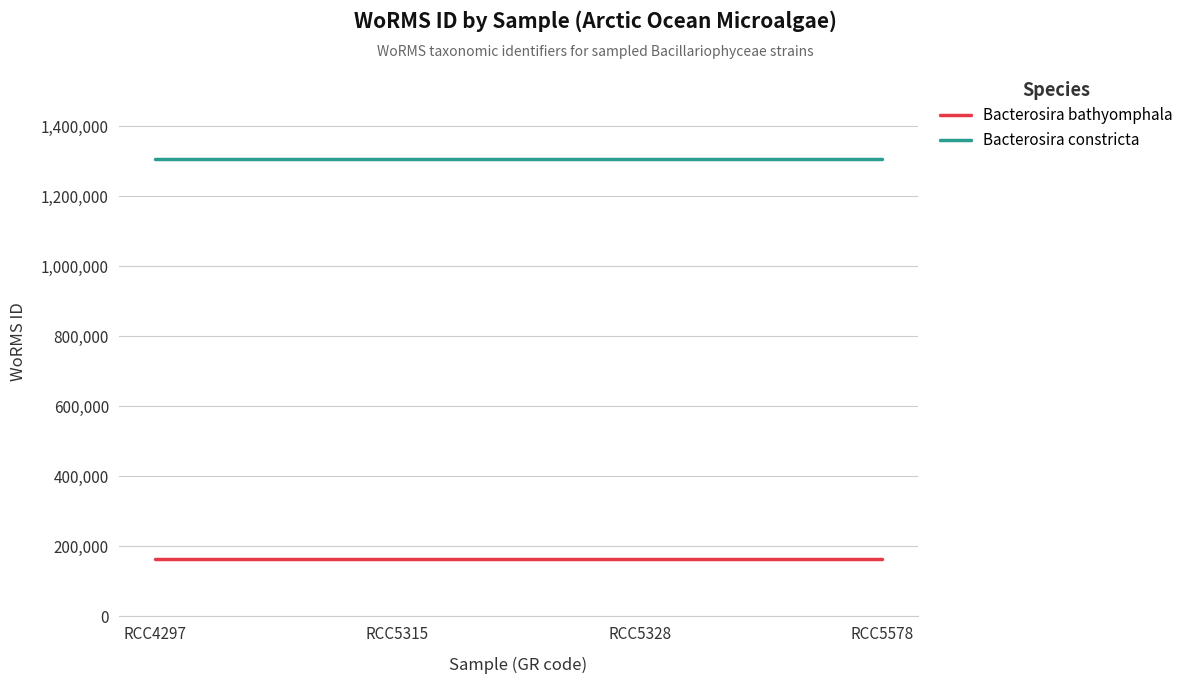

Is this an area chart (filled region under the line)?

No